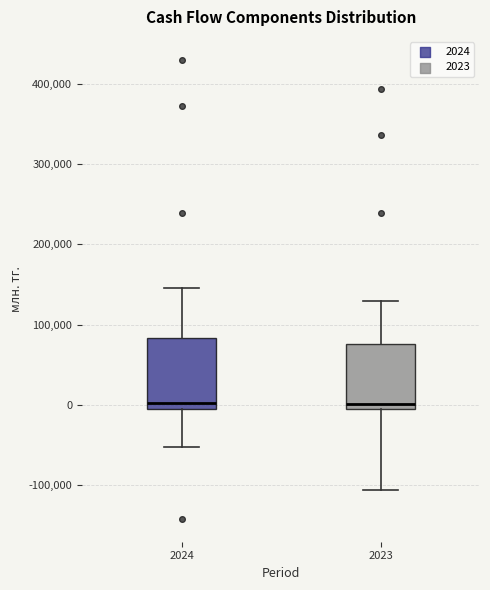

Reading left to right, transcribe this box plot: for each box, give where its median line is, the range the box spans, and where its two whiskers end, as read against the y-axis. The values are not printed on the chart, so give them approximately, as read against the axis.

2024: median 0 (just above the box's lower edge), box 0 to 80000, whiskers -50000 to 150000
2023: median 0, box -10000 to 80000, whiskers -110000 to 130000